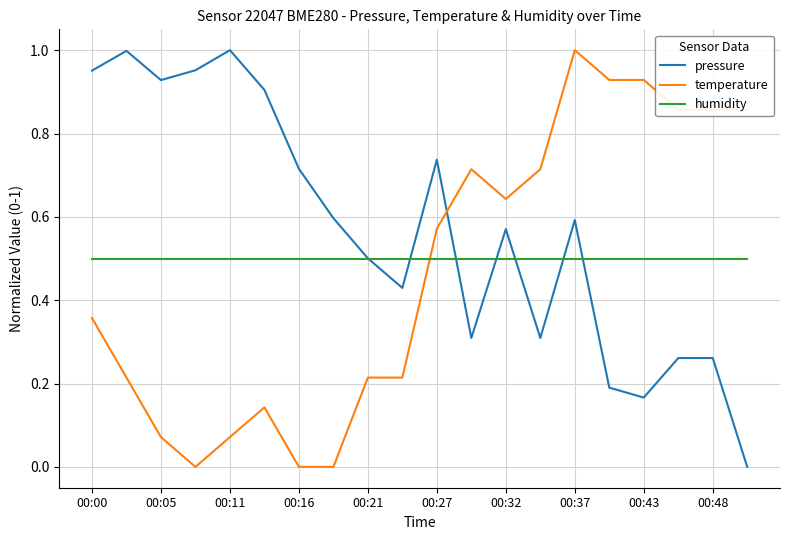

Does the chart display data point markers on the line(s)?

No